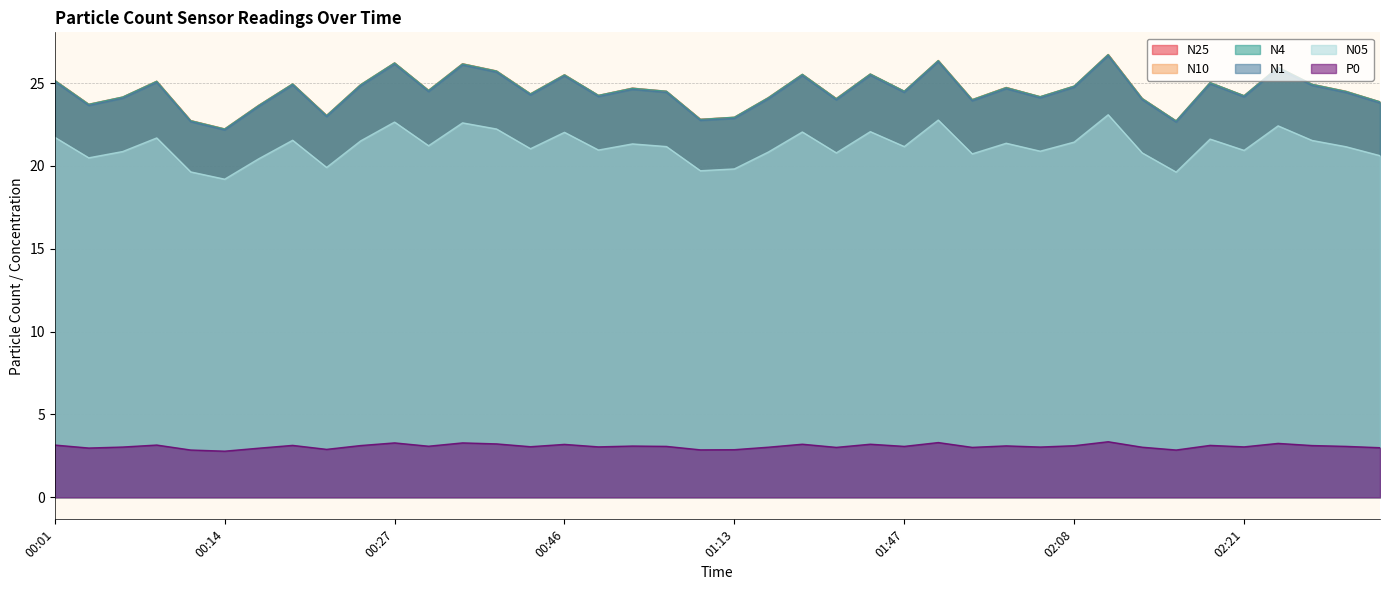

Which has a higher value, 01:27 or 02:08?

01:27